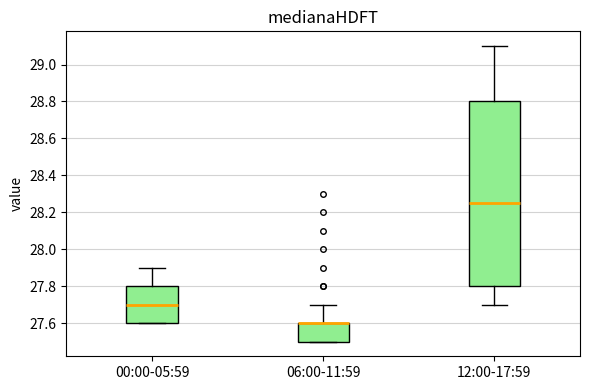

Where is the lower edge of the box for 12:00-17:59 on the y-axis? The values are not printed on the chart, so give them approximately, as read against the axis.

27.80